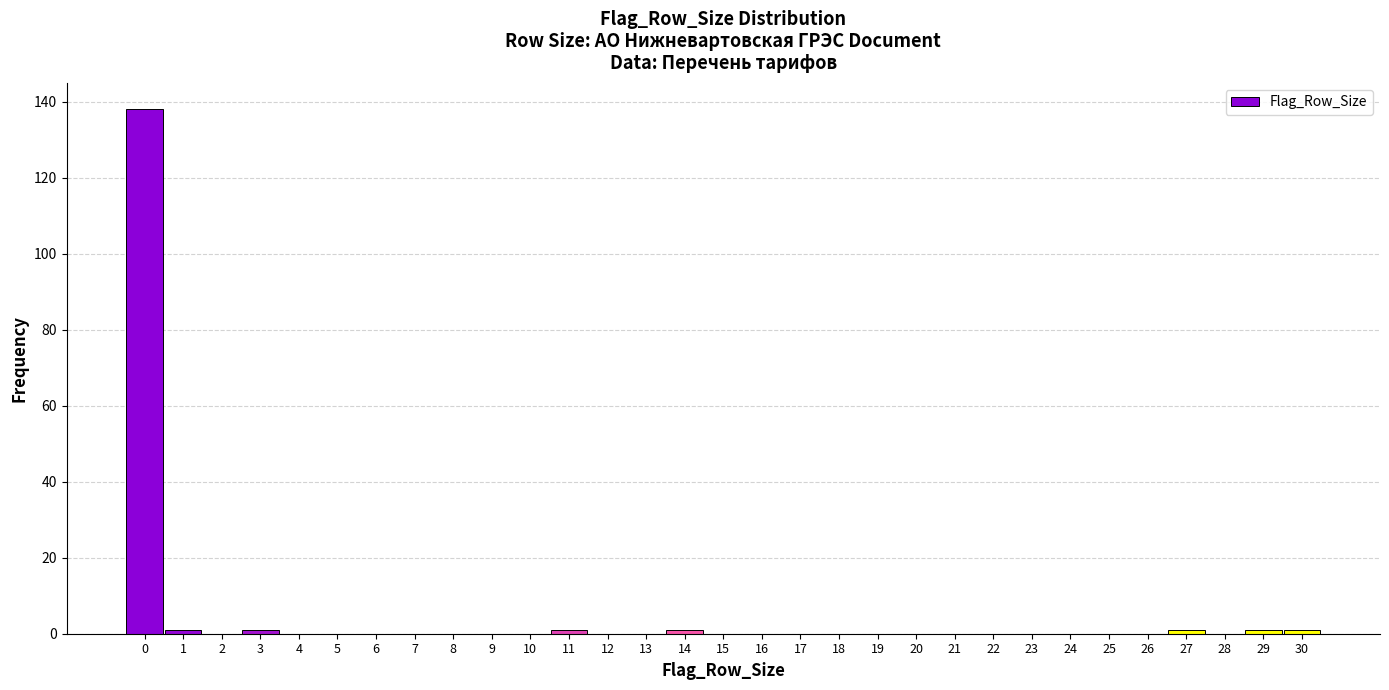

Reading left to right, list every bar in this chart as the range it spans on the x-axis followed by its height. The values are not printed on the chart, so give them approximately, as read against the axis.

-0.5 to 0.5: 138
0.5 to 1.5: under 2
1.5 to 2.5: 0
2.5 to 3.5: under 2
3.5 to 4.5: 0
4.5 to 5.5: 0
5.5 to 6.5: 0
6.5 to 7.5: 0
7.5 to 8.5: 0
8.5 to 9.5: 0
9.5 to 10.5: 0
10.5 to 11.5: under 2
11.5 to 12.5: 0
12.5 to 13.5: 0
13.5 to 14.5: under 2
14.5 to 15.5: 0
15.5 to 16.5: 0
16.5 to 17.5: 0
17.5 to 18.5: 0
18.5 to 19.5: 0
19.5 to 20.5: 0
20.5 to 21.5: 0
21.5 to 22.5: 0
22.5 to 23.5: 0
23.5 to 24.5: 0
24.5 to 25.5: 0
25.5 to 26.5: 0
26.5 to 27.5: under 2
27.5 to 28.5: 0
28.5 to 29.5: under 2
29.5 to 30.5: under 2